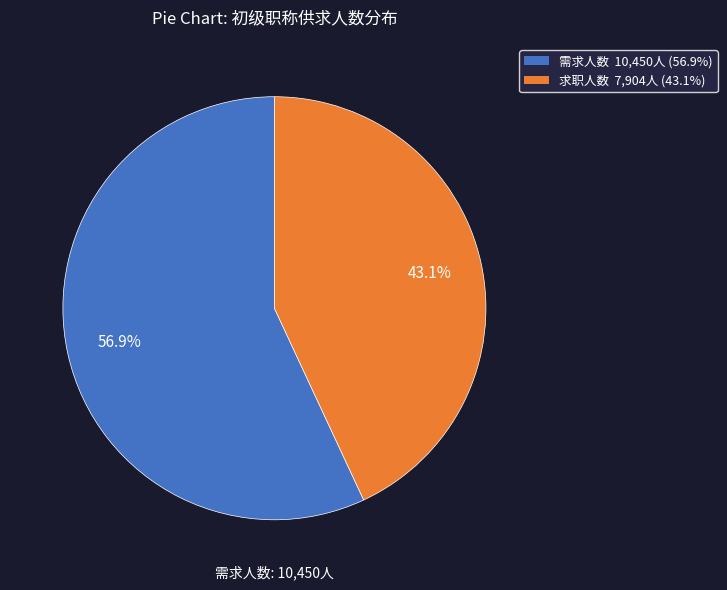

Which slice is the smallest?

求职人数